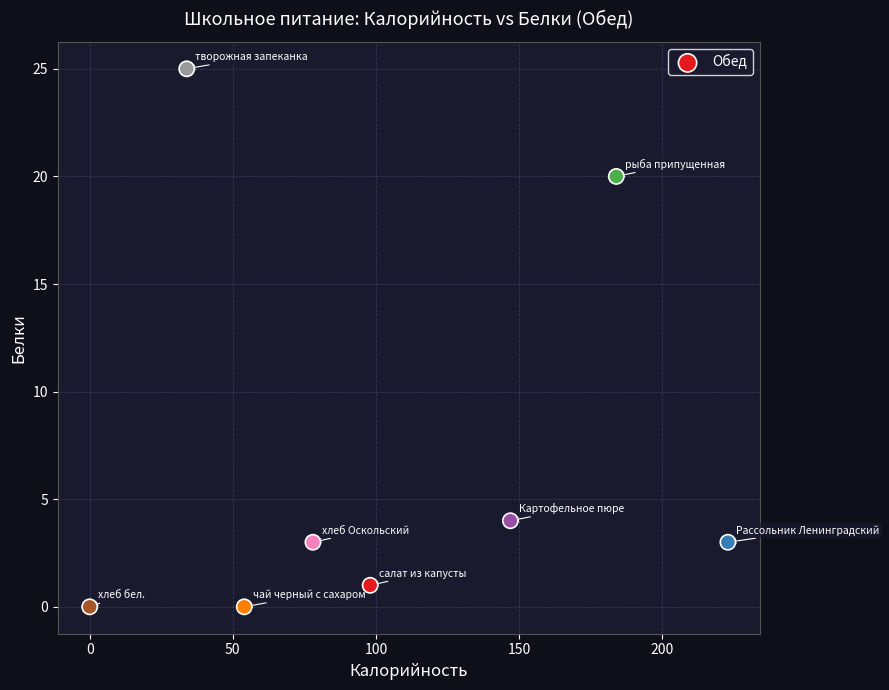

What is the average Y value?

7